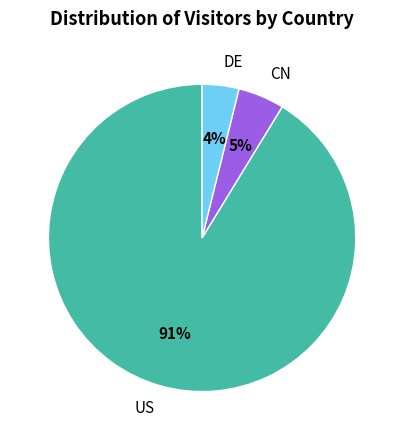

What percentage is the DE slice, to the nearest percent?

4%